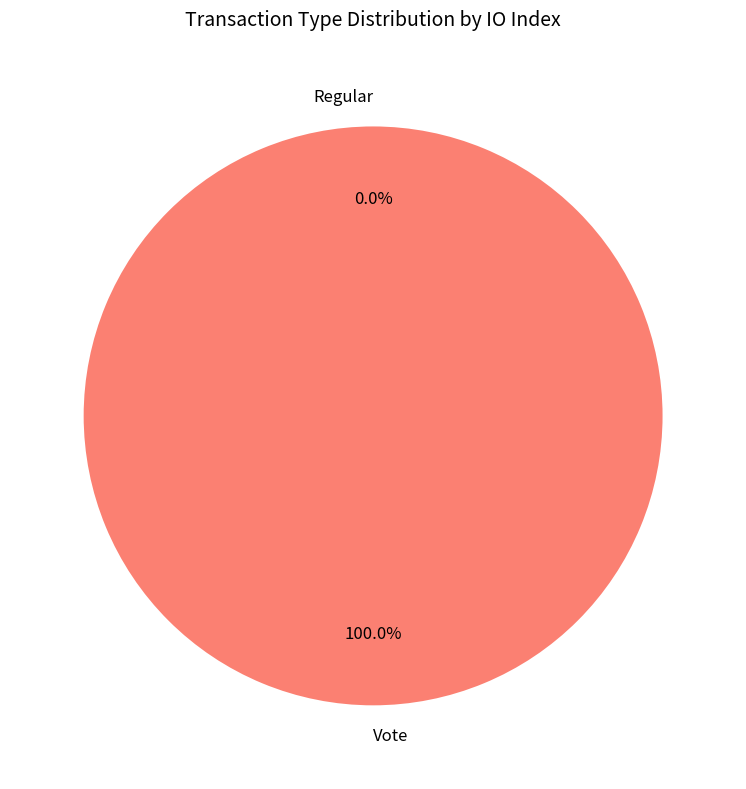

What percentage do Vote and Regular together represent?

100.0%